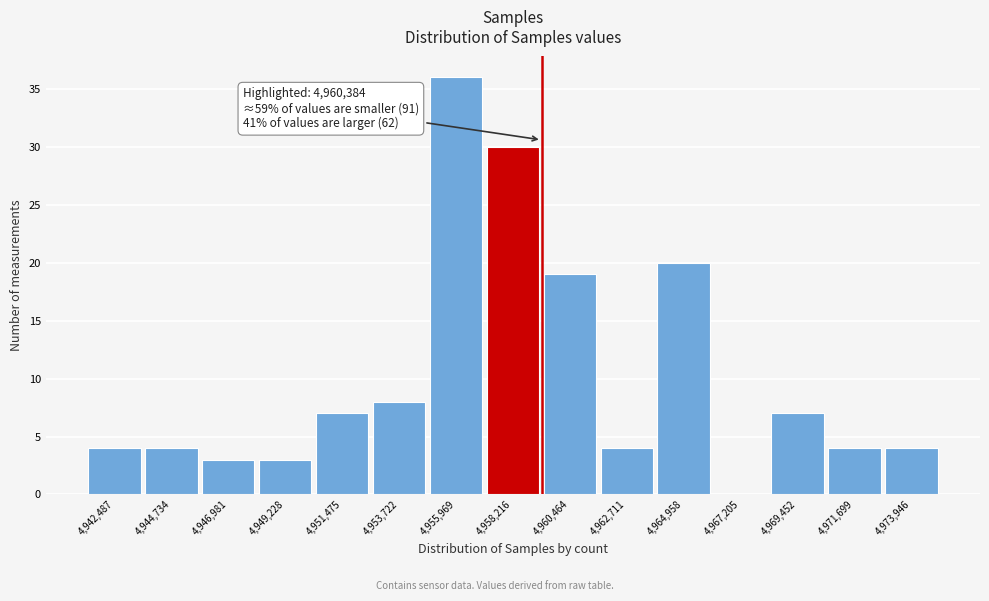

Reading left to right, extract all data points from this chart.

4,942,487=4	4,944,734=4	4,946,981=3	4,949,228=3	4,951,475=7	4,953,722=8	4,955,969=36	4,958,216=30	4,960,464=19	4,962,711=4	4,964,958=20	4,967,205=0	4,969,452=7	4,971,699=4	4,973,946=4